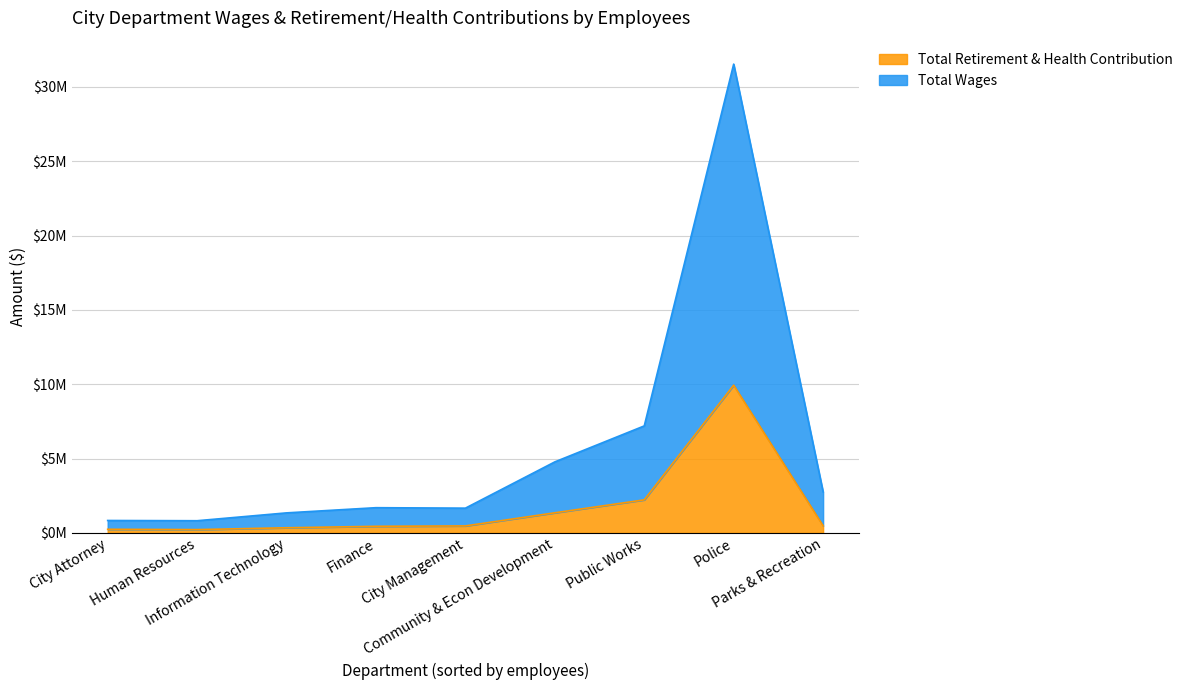

What is the difference between the second highest and second lowest values in the Total Retirement & Health Contribution series?

1980339